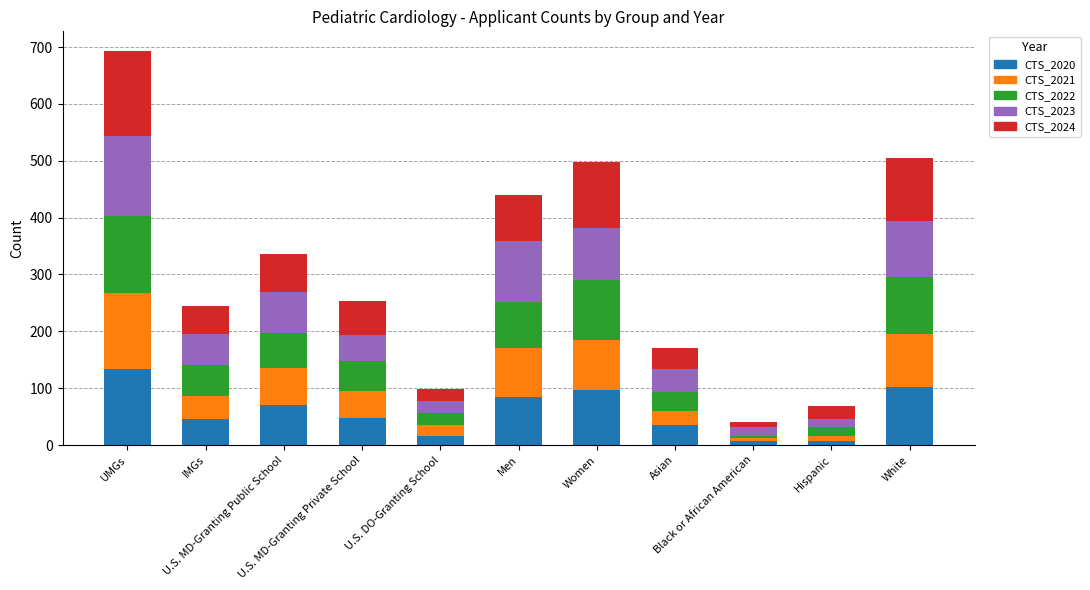

What is the average value of the CTS_2020 series?

59